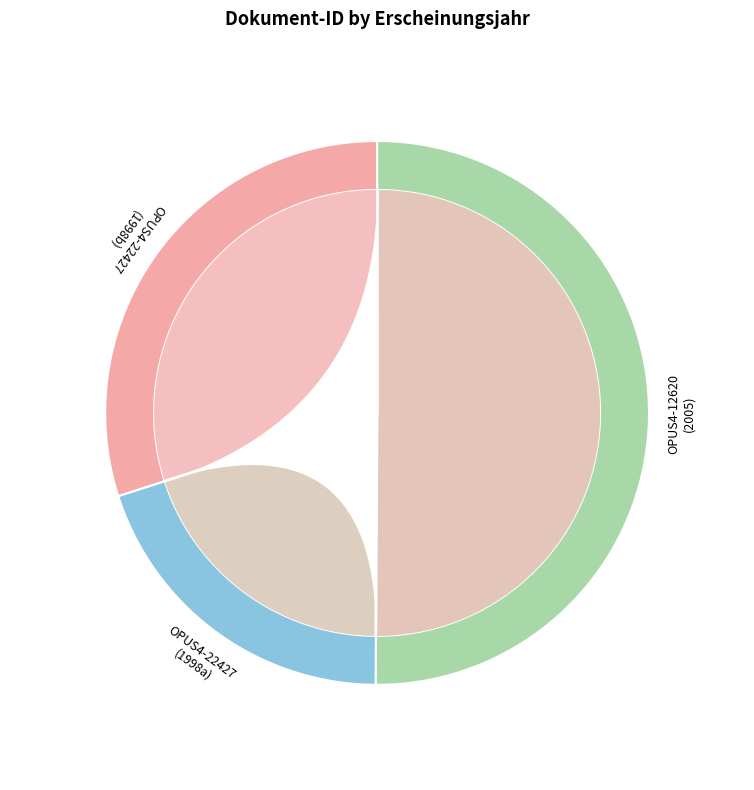

Which category has the biggest portion of the pie?

OPUS4-12620